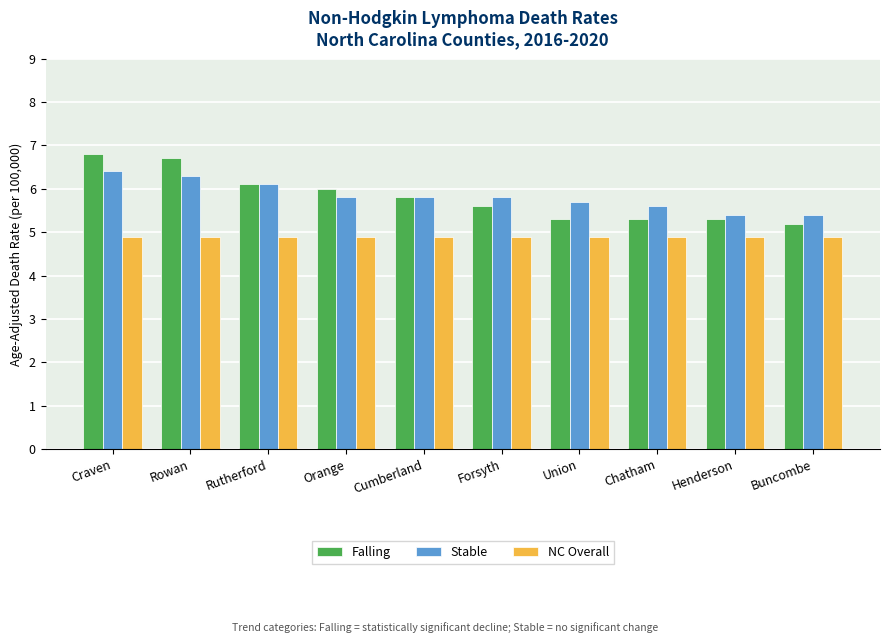

Reading left to right, transcribe all the data shown in this chart.

Falling: 6.8	6.7	6.1	6.0	5.8	5.6	5.3	5.3	5.3	5.2
Stable: 6.4	6.3	6.1	5.8	5.8	5.8	5.7	5.6	5.4	5.4
NC Overall: 4.9	4.9	4.9	4.9	4.9	4.9	4.9	4.9	4.9	4.9